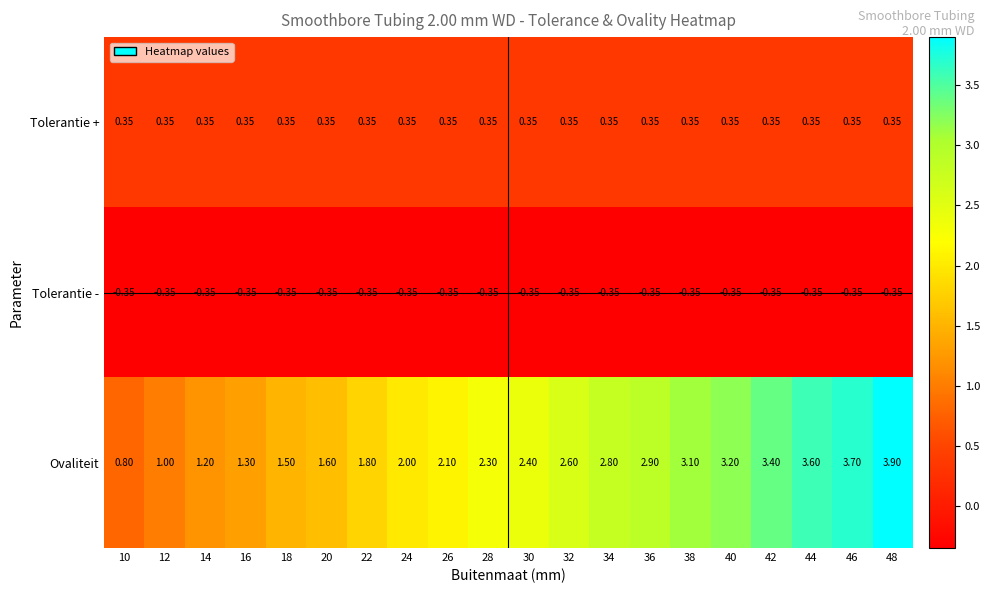

List the series in order of their overall mean, highest first.

Ovaliteit, Tolerantie +, Tolerantie -